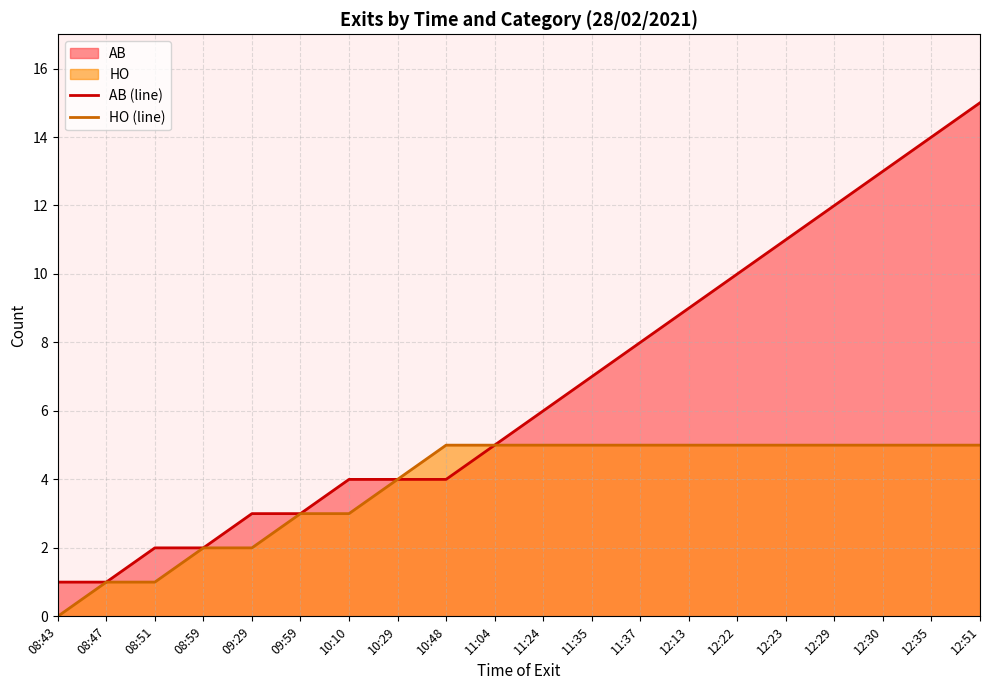

Which series has the largest total across all categories?

AB (line)